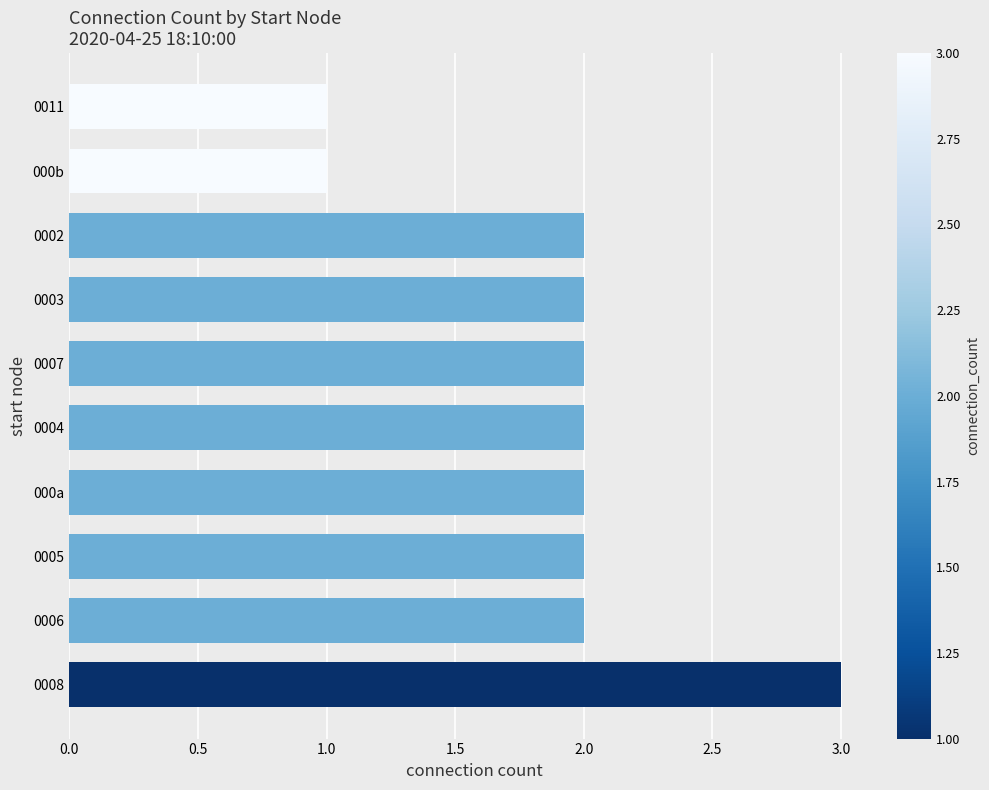

The value at 0003 is 1. True or false?

False